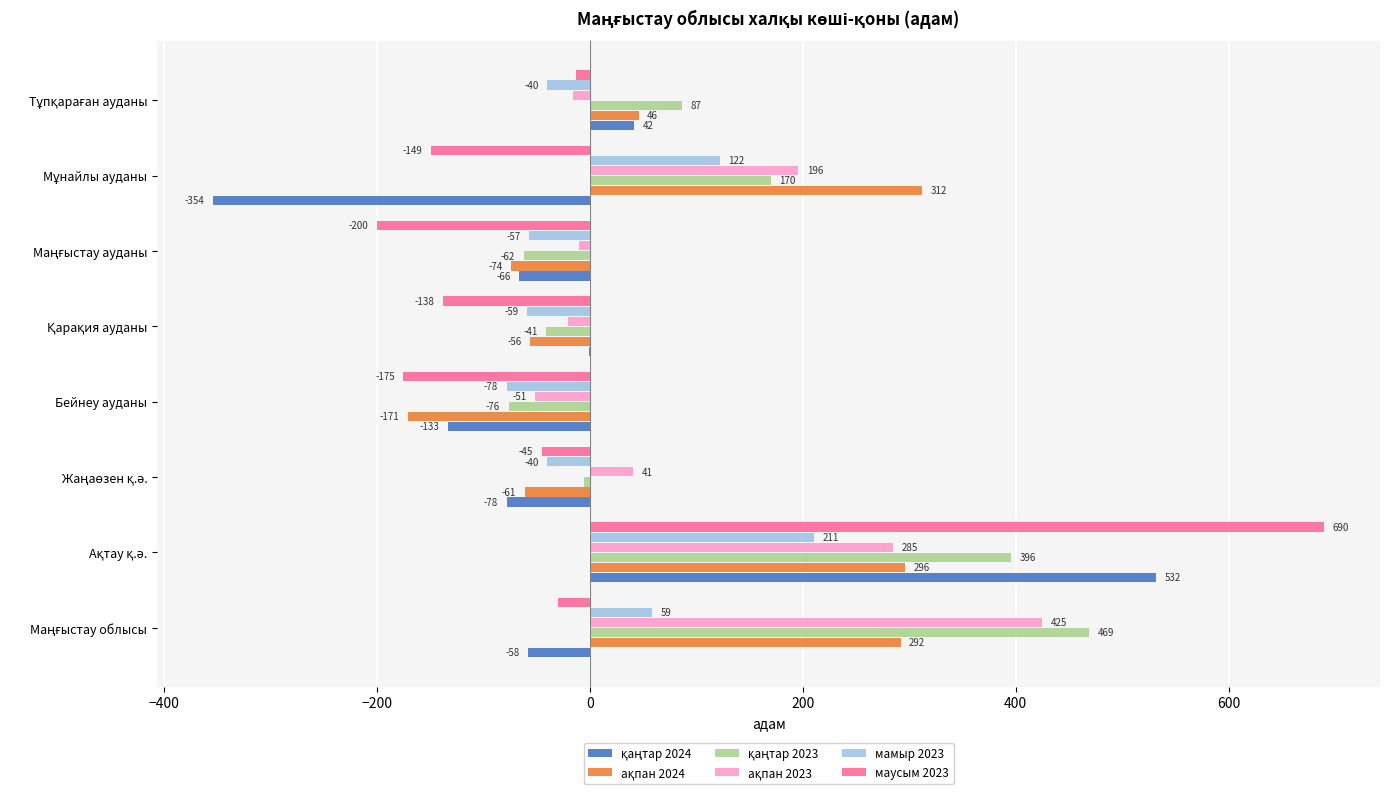

What is the total value across all series at Бейнеу ауданы?

-684